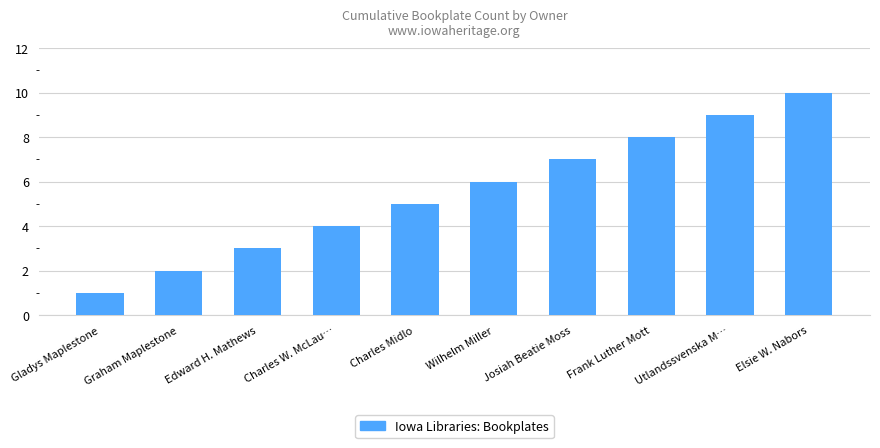

True or false: the data shows 5 at Edward H. Mathews.

False